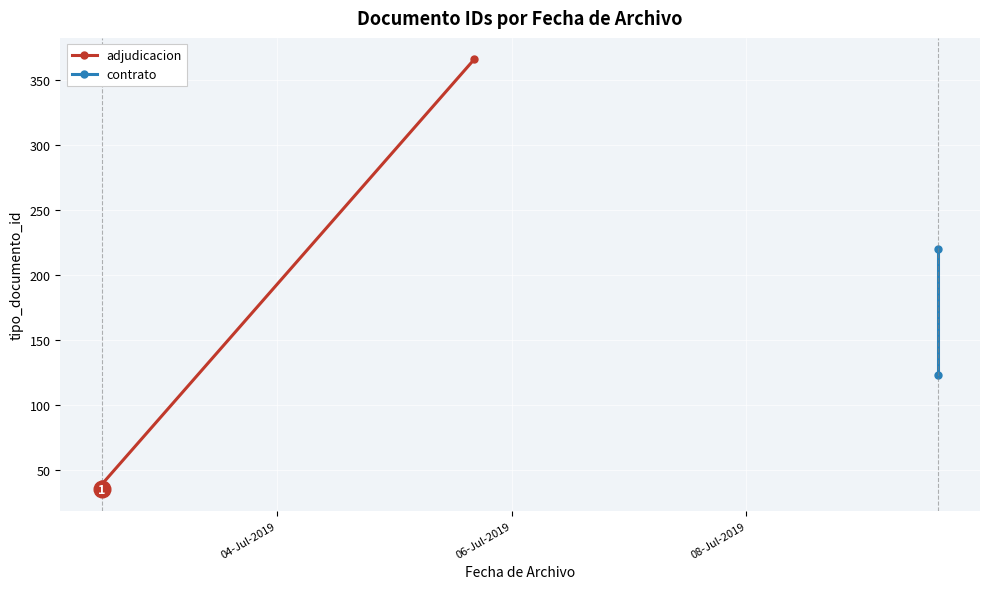

Reading left to right, extract all data points from this chart.

35	38	36	220	366	39	123	37